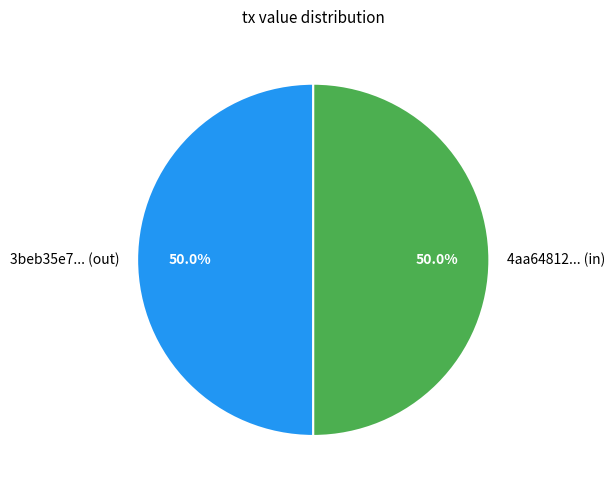

What is the ratio of the value at 3beb35e7... (out) to the value at 4aa64812... (in)?

1.0